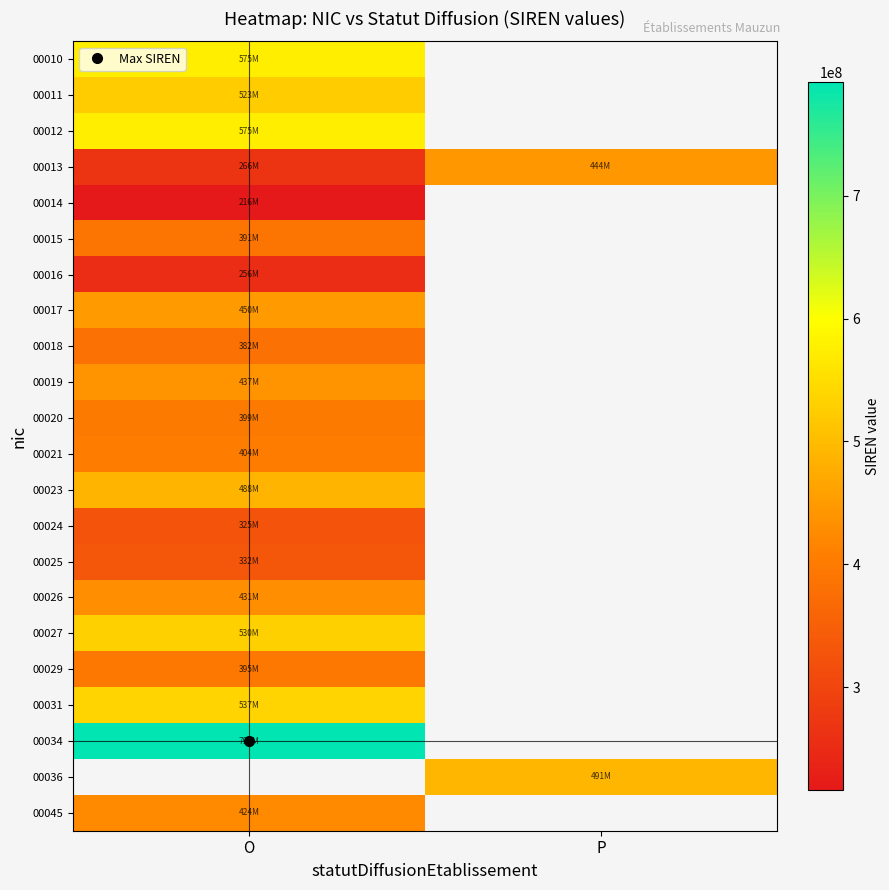

Where is 00017 nearest to the value 450205208?

O